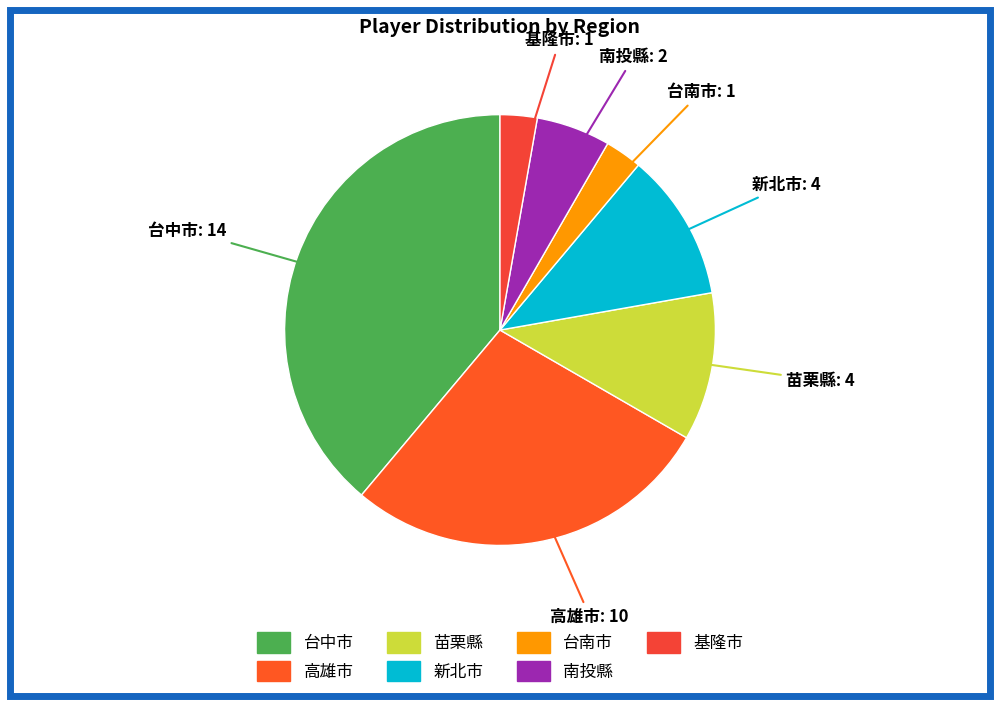

How many segments does this pie chart have?

7